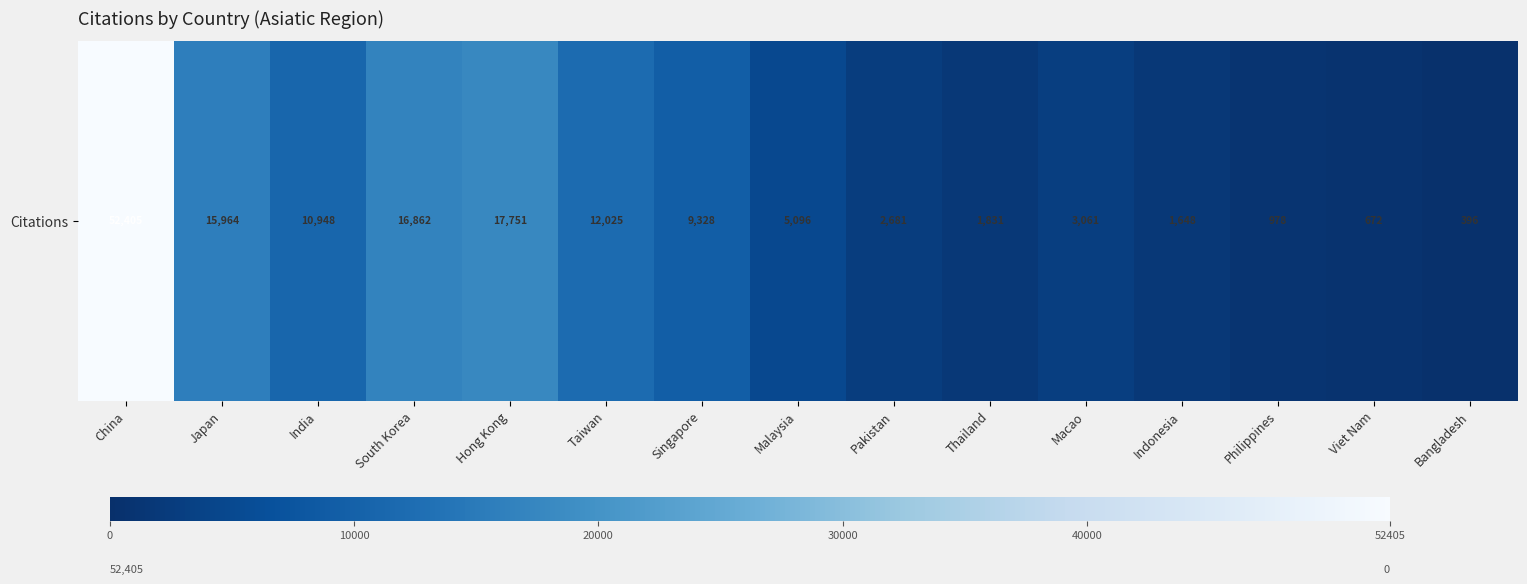

At which label is the value closest to 26400?

Hong Kong